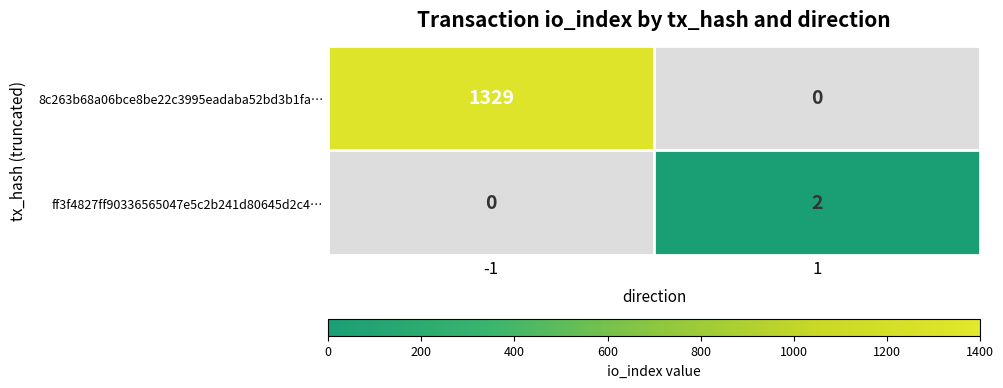

Rank the series by their average value, from lowest to highest.

ff3f4827ff90336565047e5c2b241d80645d2c4…, 8c263b68a06bce8be22c3995eadaba52bd3b1fa…